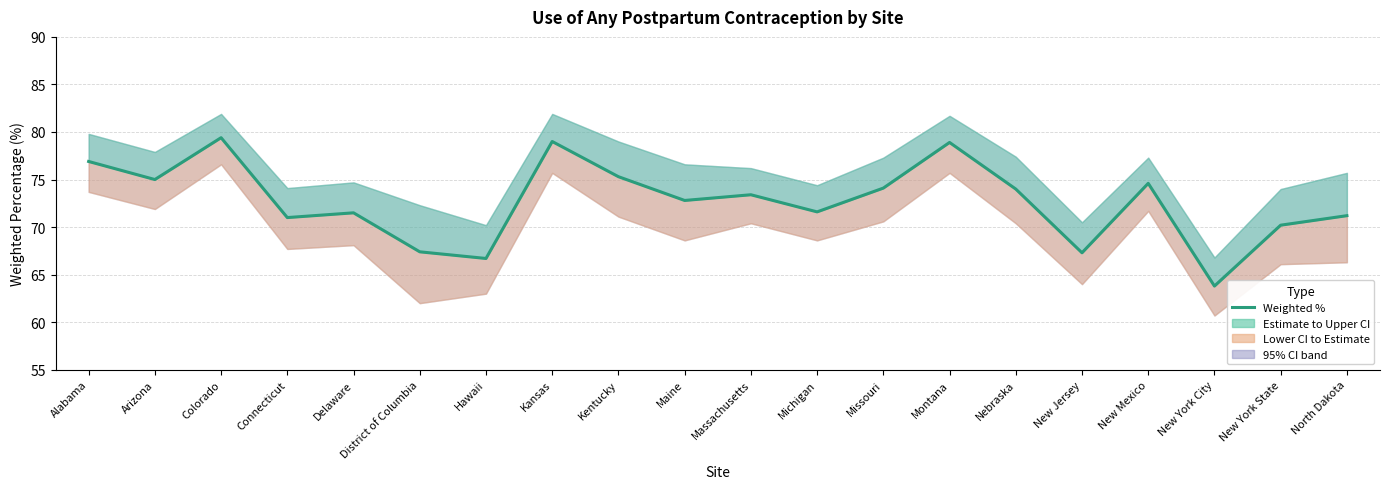

What is the label of the 11th point from the right?

Maine